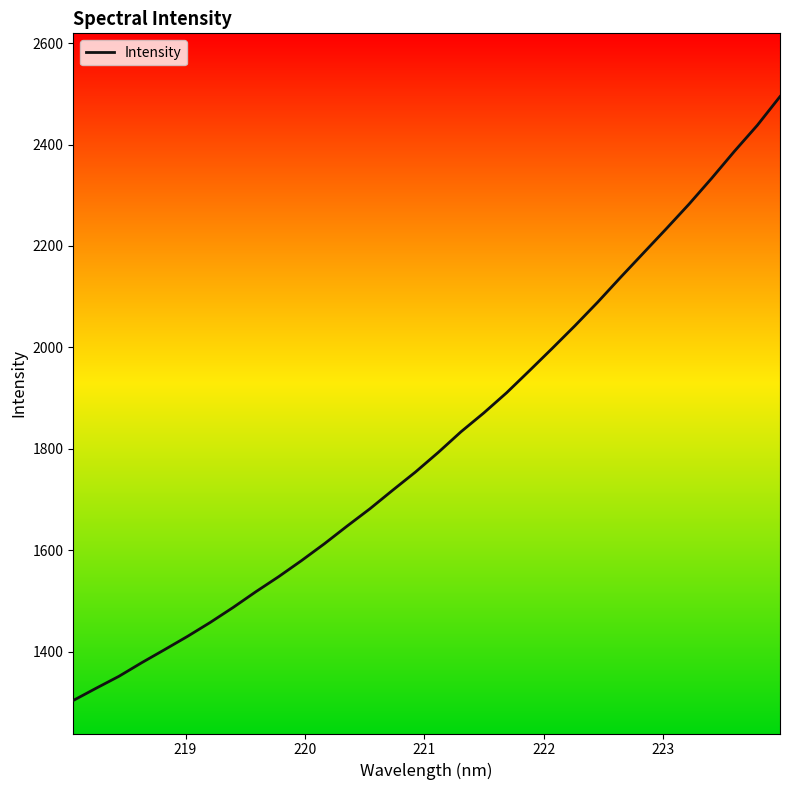

What is the difference between the maximum and minimum values?

1191.0